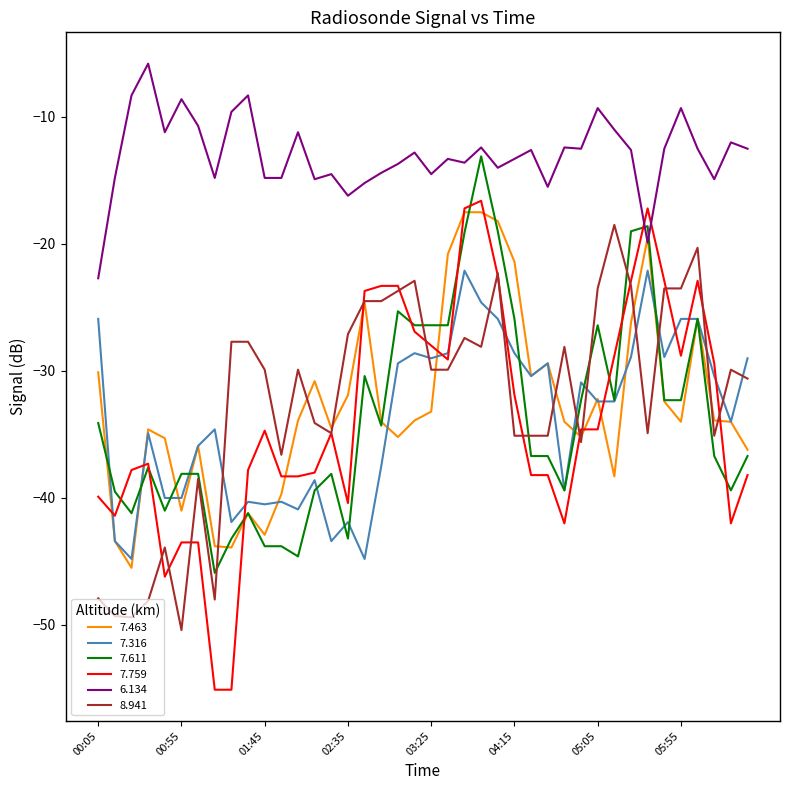

Which series has the largest total across all categories?

6.134